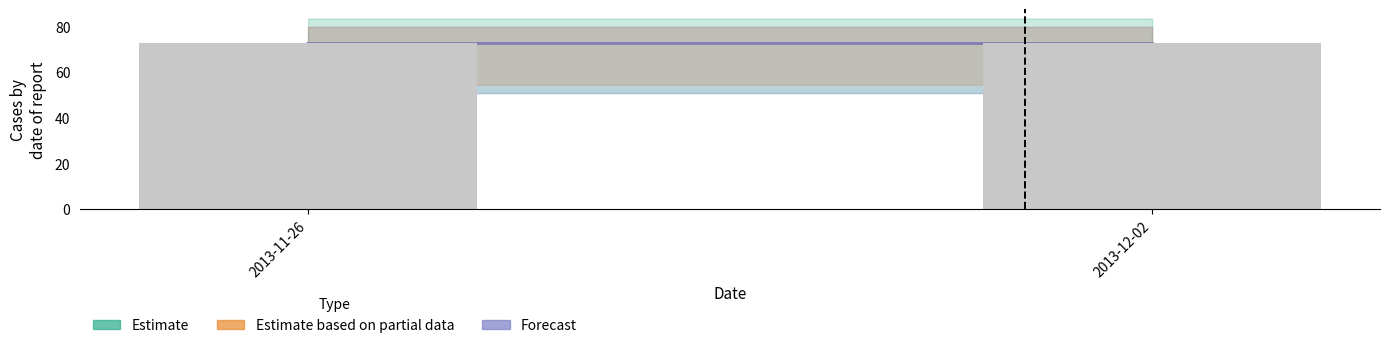

Approximately how many times larger is the value at 2013-11-26 compared to 2013-12-02?

1.0